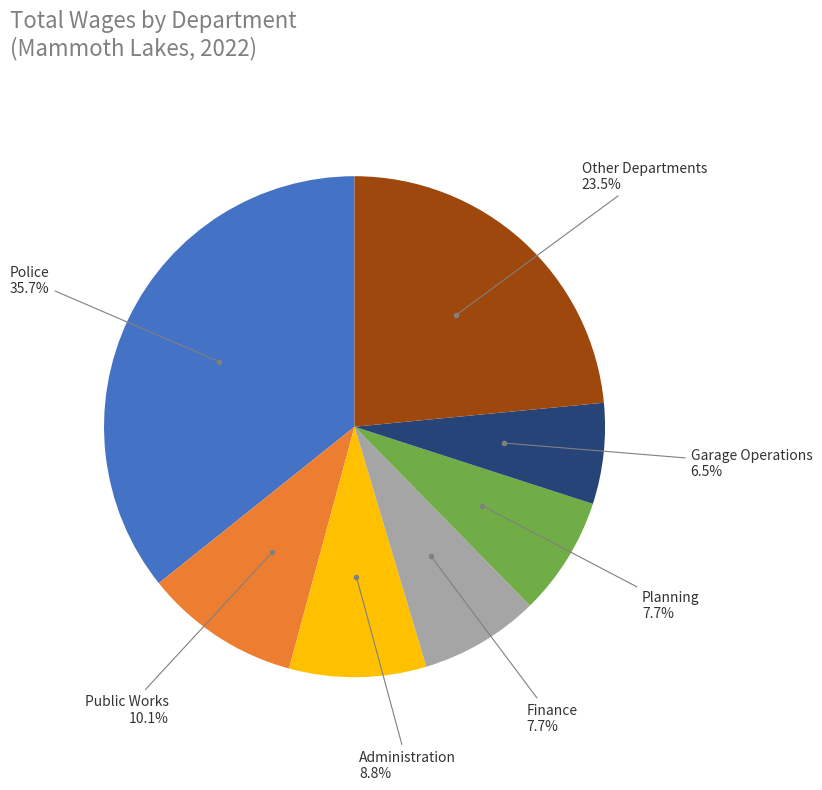

Does any single category account for the majority?

No